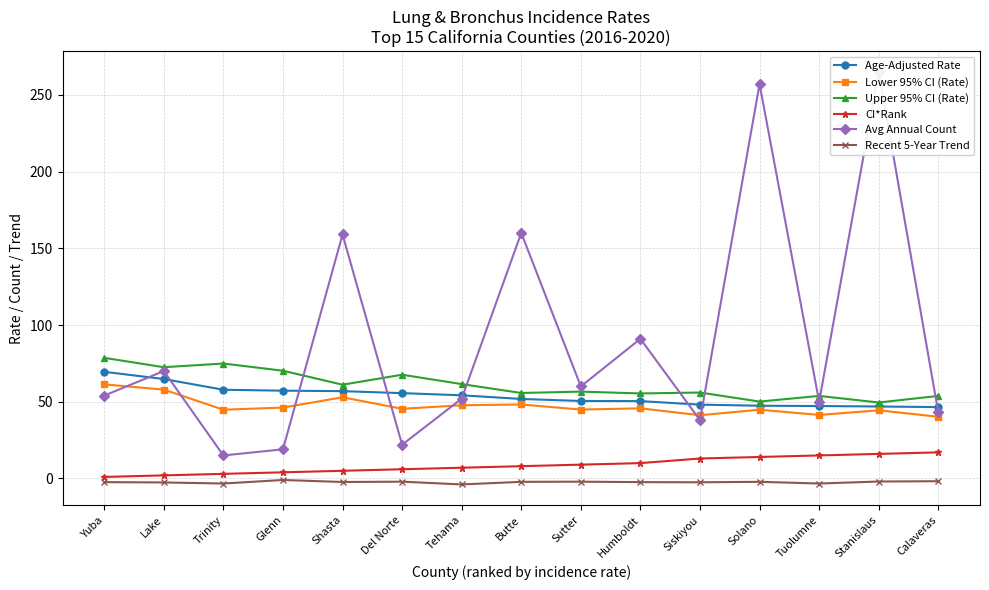

True or false: Recent 5-Year Trend and Avg Annual Count intersect in this chart.

False